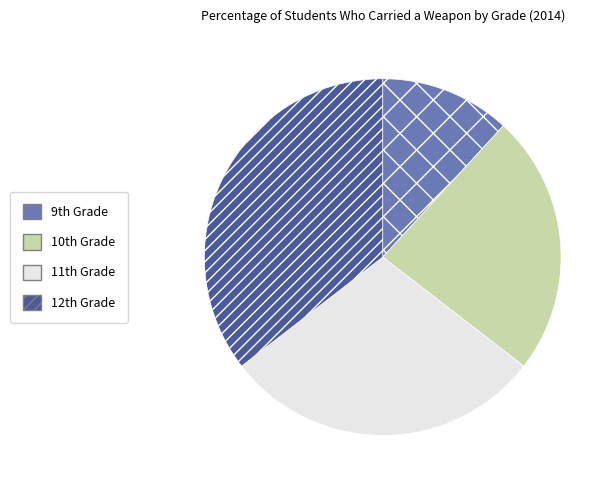

Which category has the biggest portion of the pie?

12th Grade